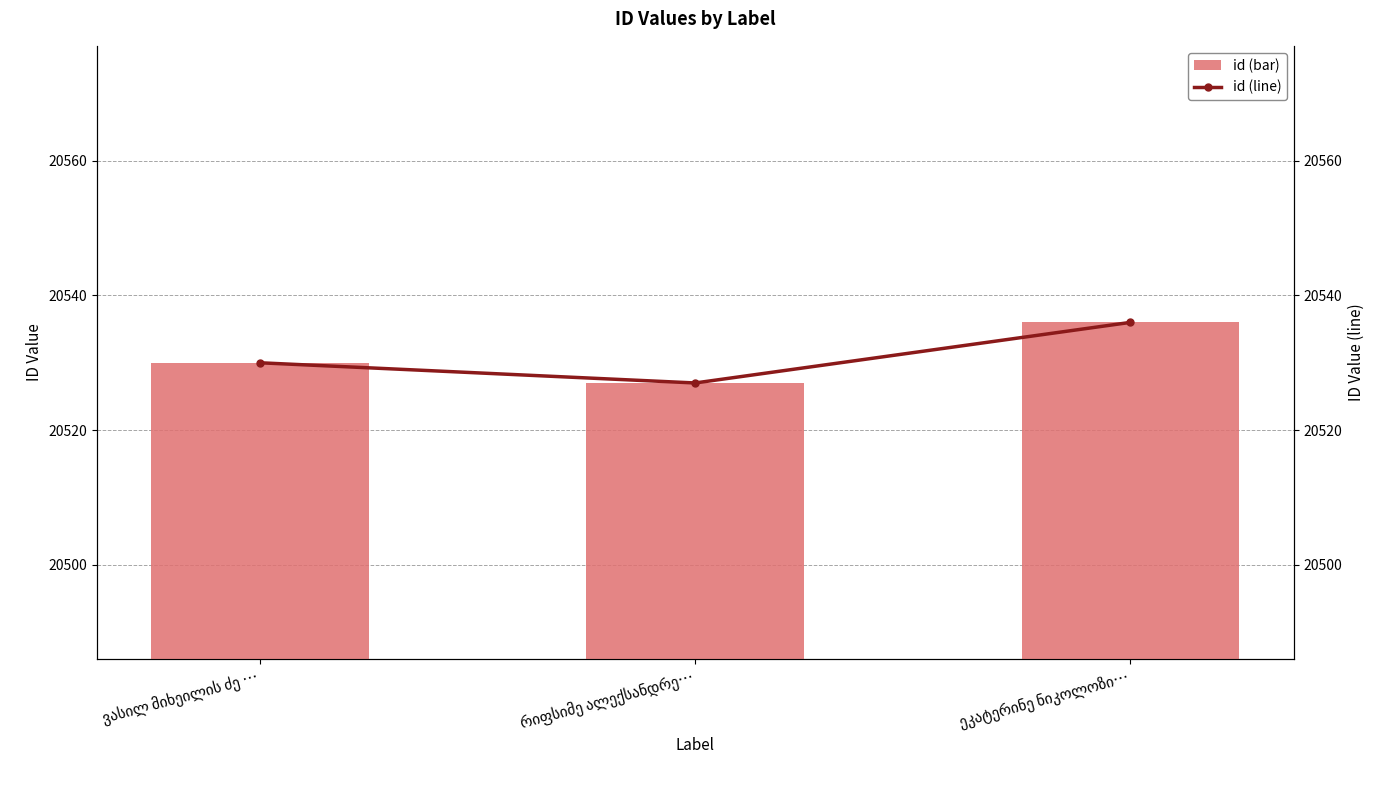

Reading left to right, extract all data points from this chart.

id (bar): ვასილ მიხეილის ძე …=20530	რიფსიმე ალექსანდრე…=20527	ეკატერინე ნიკოლოზი…=20536
id (line): ვასილ მიხეილის ძე …=20530	რიფსიმე ალექსანდრე…=20527	ეკატერინე ნიკოლოზი…=20536